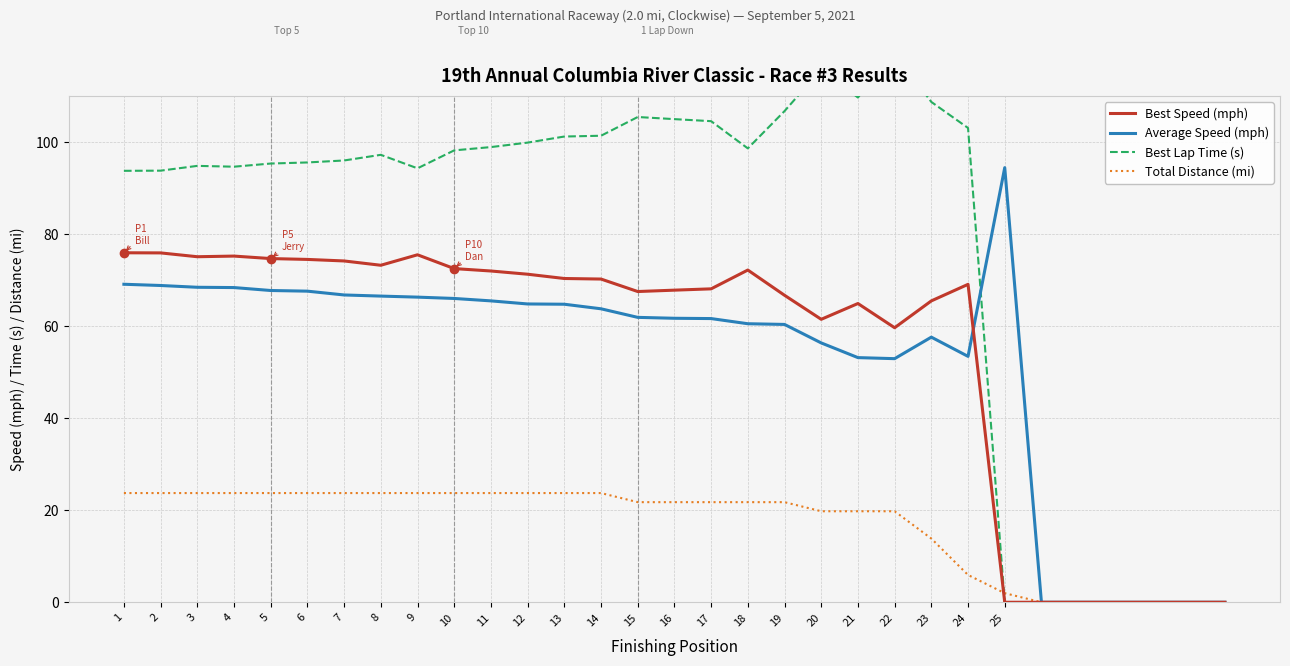

Does the chart display data point markers on the line(s)?

No